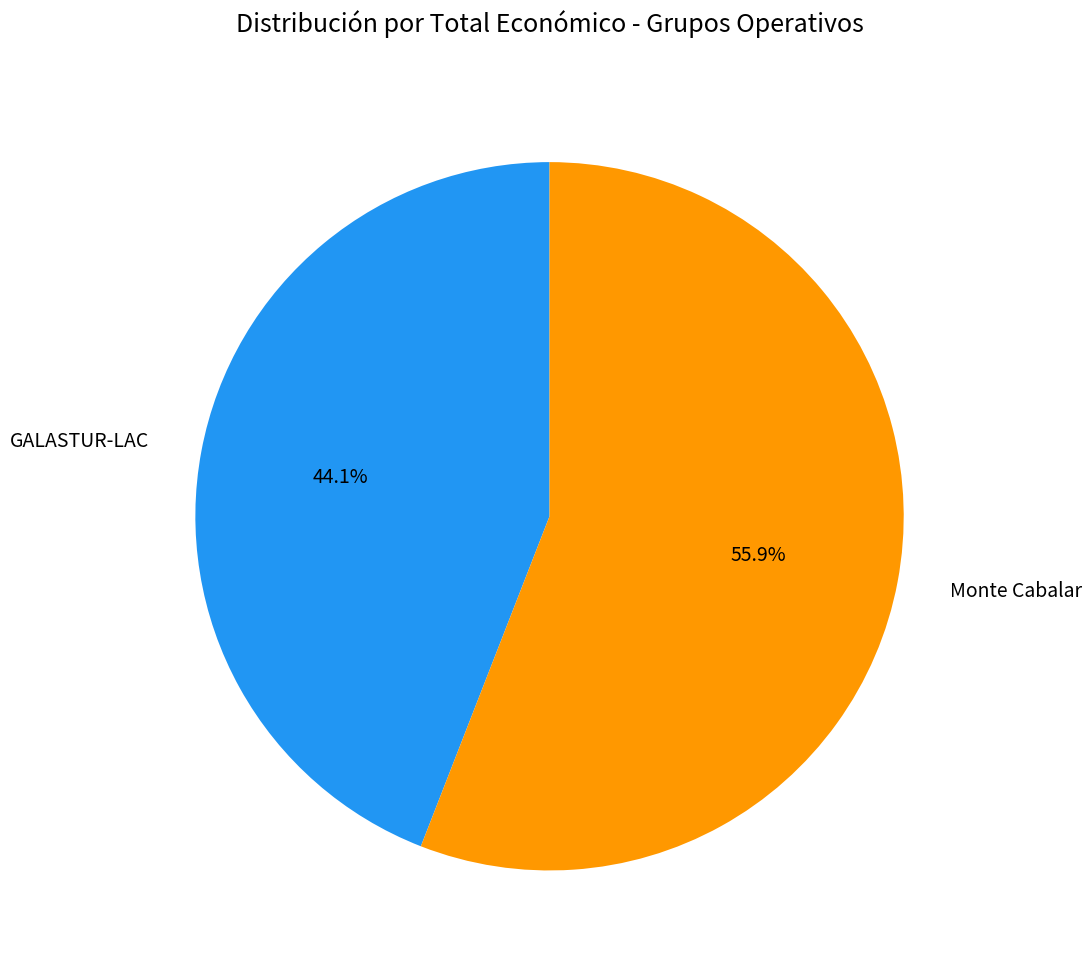

Is it true that GALASTUR-LAC is 36% of the pie?

False